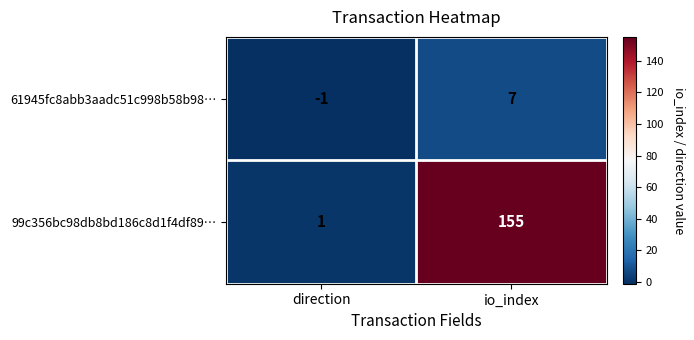

Count the number of data series in this chart.

2